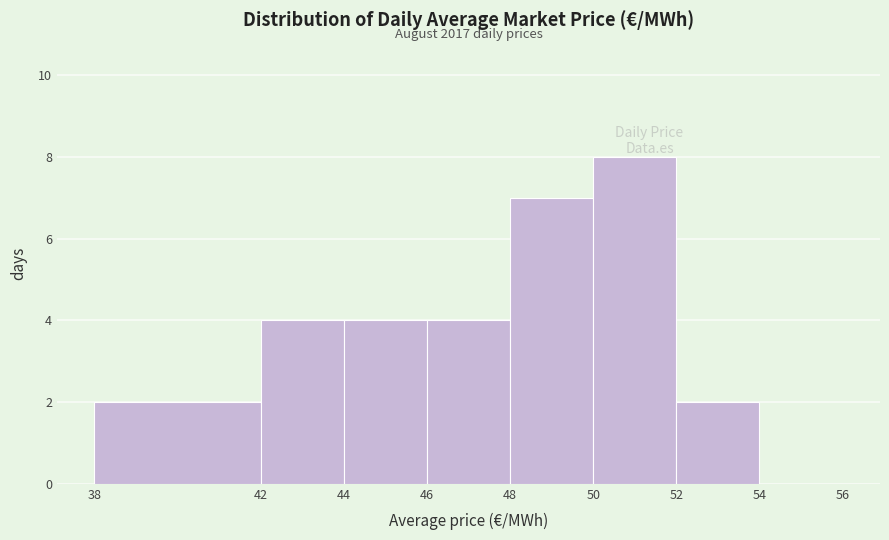

Which range on the x-axis has the tallest bar?

50 to 52